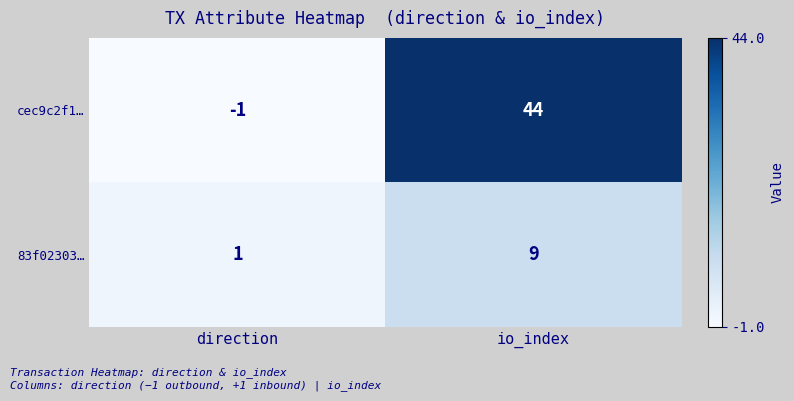

Read the 83f02303… value at io_index.

9